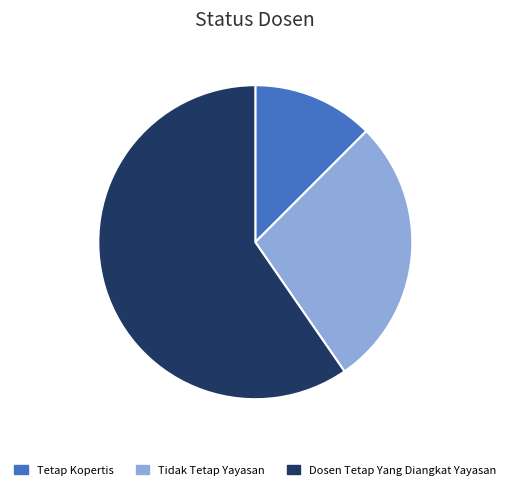

Which category has the biggest portion of the pie?

Dosen Tetap Yang Diangkat Yayasan